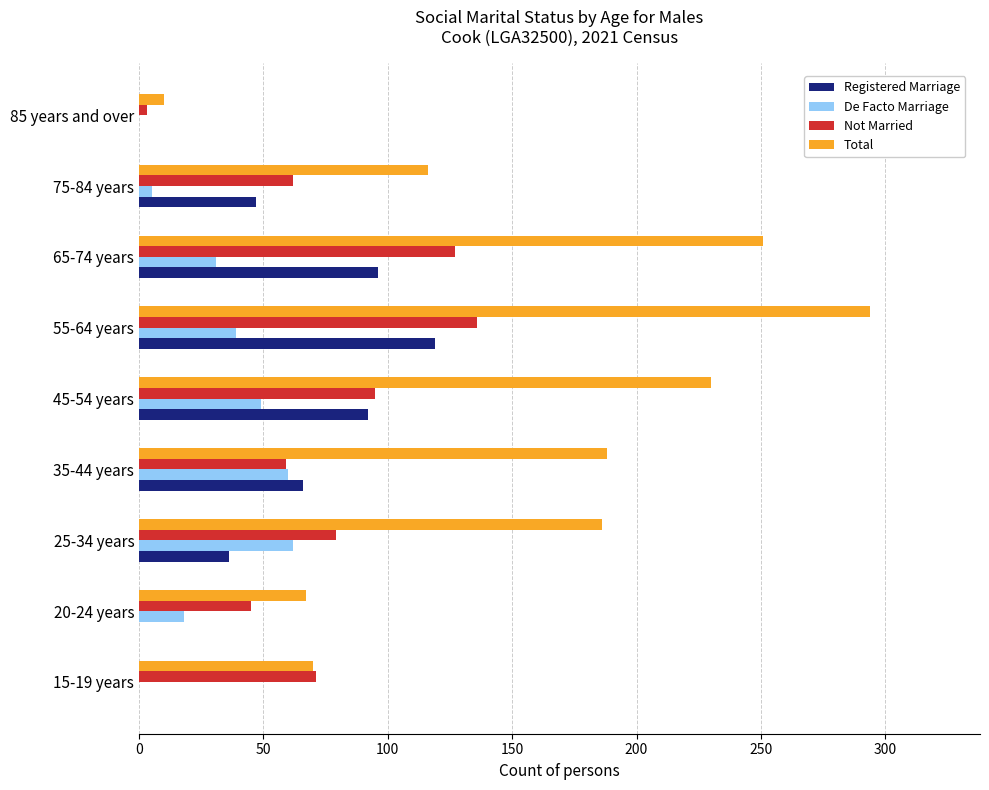

Which series has the largest total across all categories?

Total